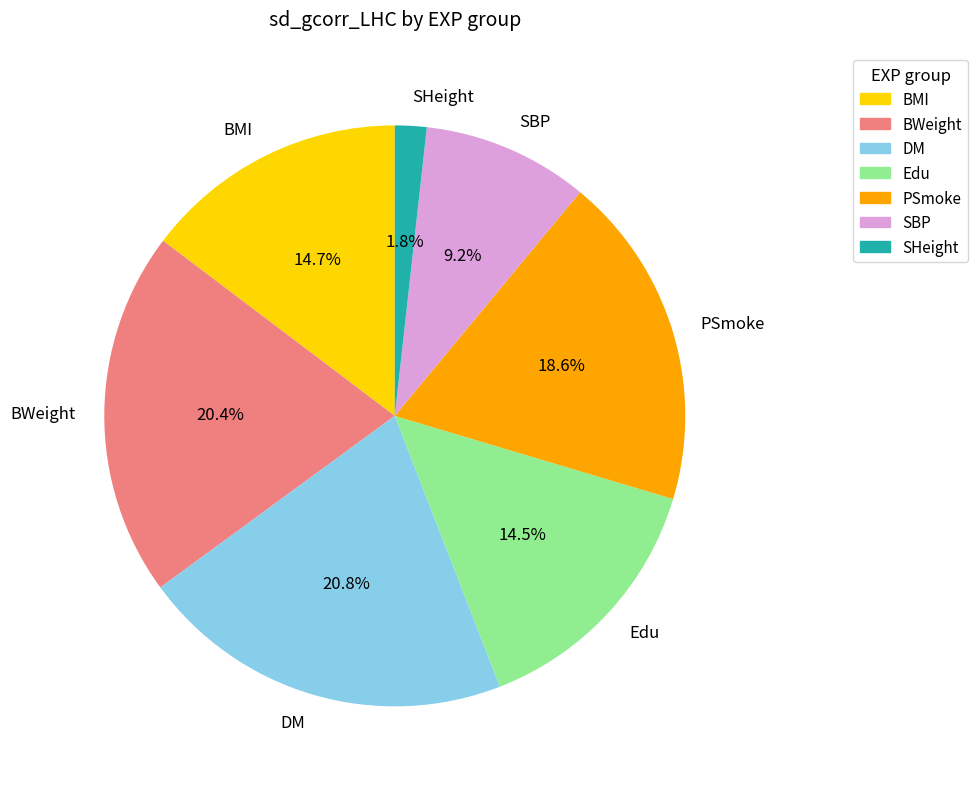

Does SBP account for over 50% of the chart?

No